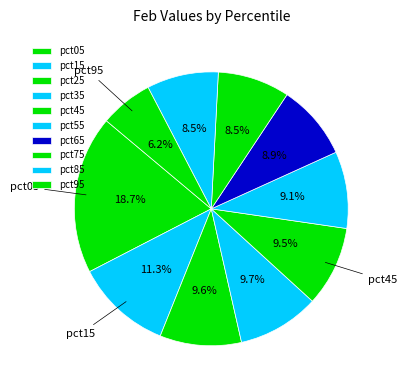

How many segments does this pie chart have?

10